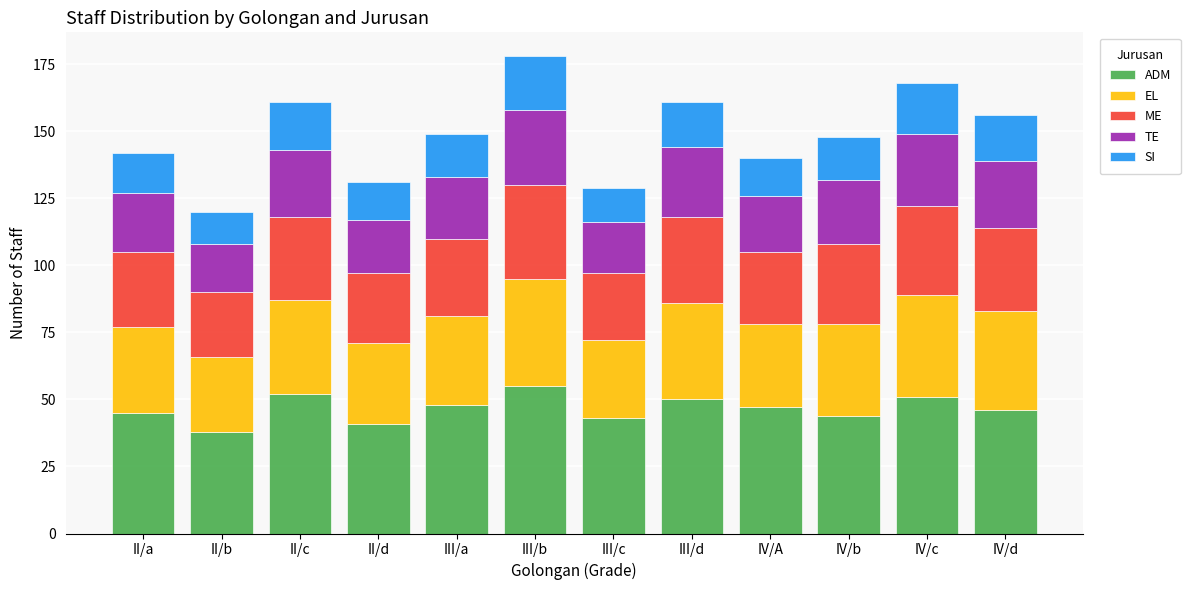

Does the chart contain stacked bars?

Yes